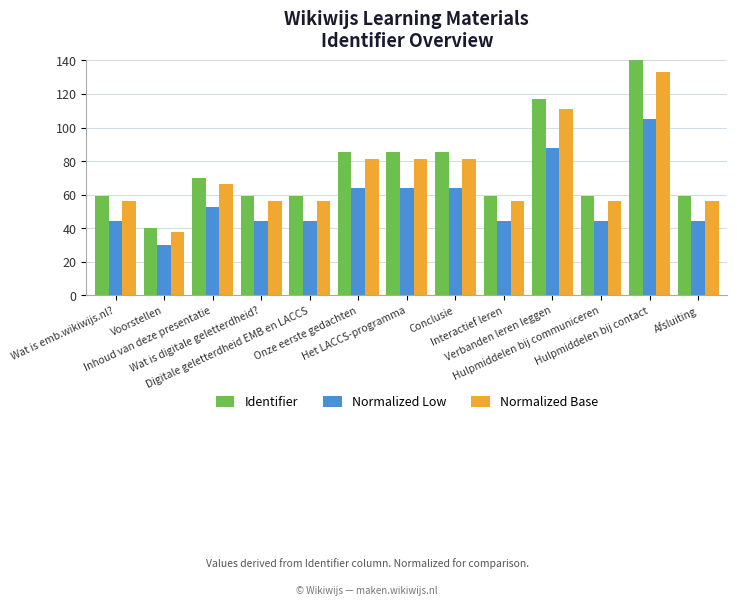

What position from the right is Het LACCS-programma?

7